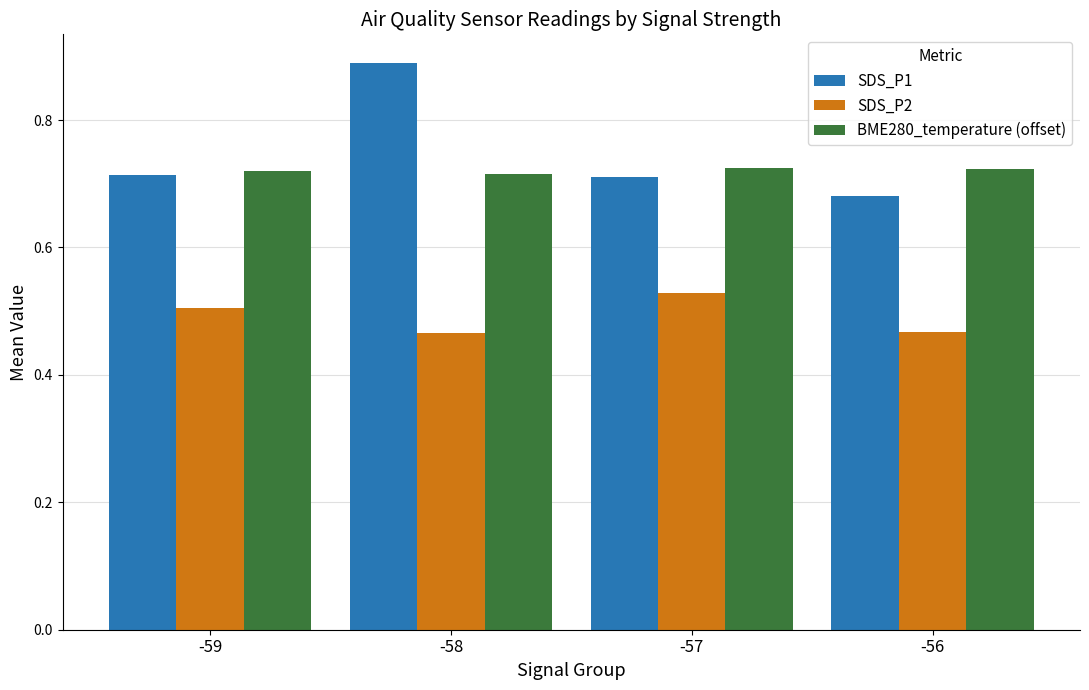

Count the SDS_P1 values in the range 0 to 1.

4